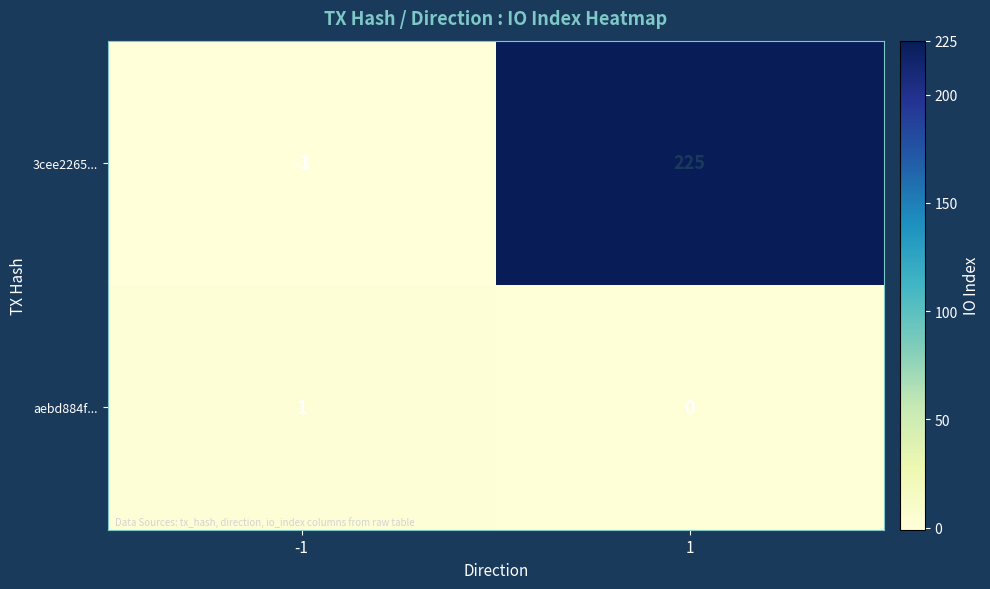

List the series in order of their overall mean, lowest first.

aebd884f..., 3cee2265...